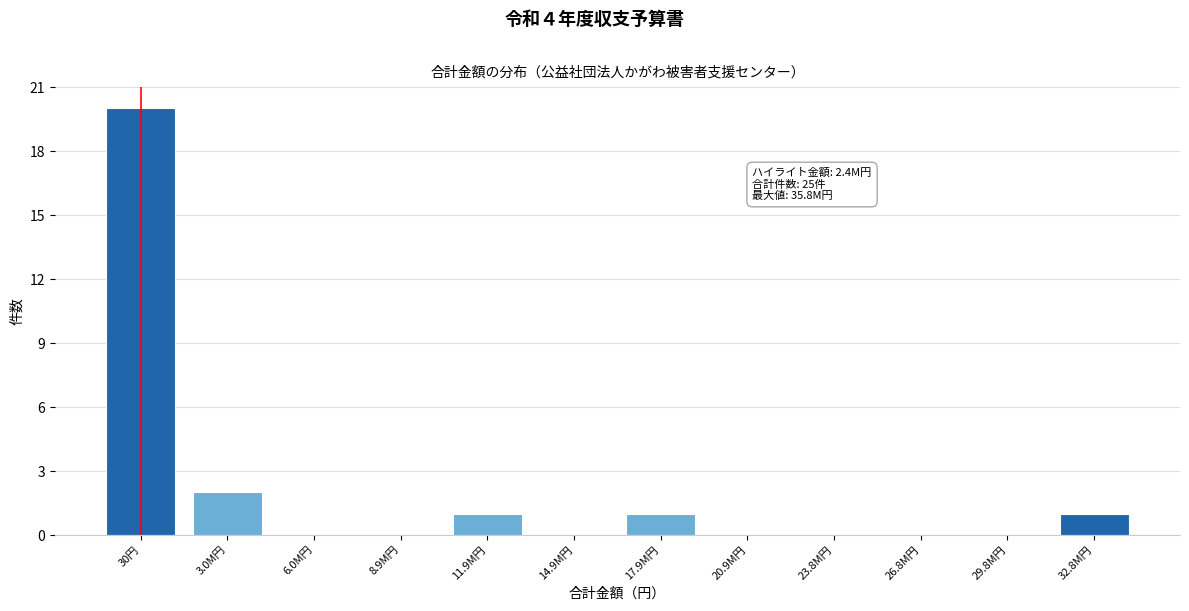

Reading left to right, list all the values displayed in this chart.

30円=20	3.0M円=2	6.0M円=0	8.9M円=0	11.9M円=1	14.9M円=0	17.9M円=1	20.9M円=0	23.8M円=0	26.8M円=0	29.8M円=0	32.8M円=1